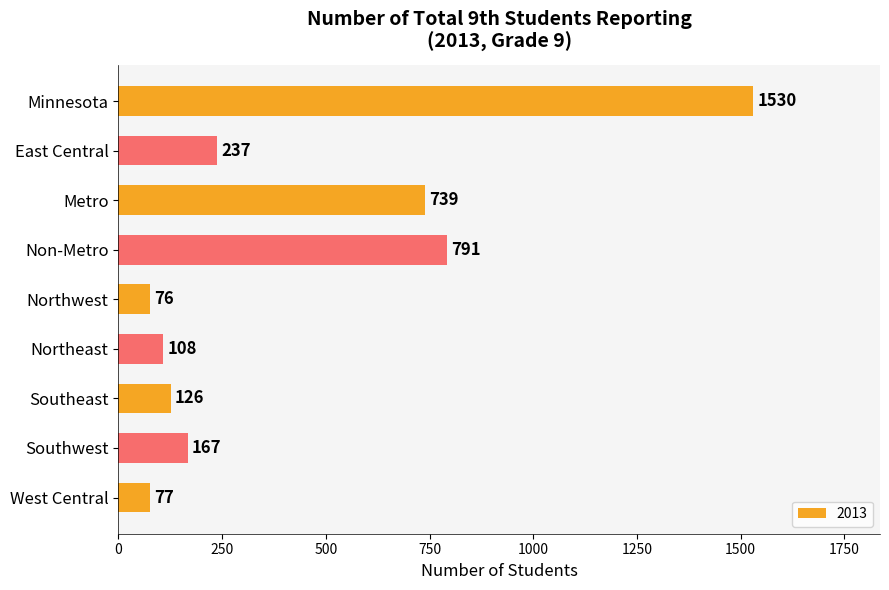

At which label is the value closest to 803?

Non-Metro